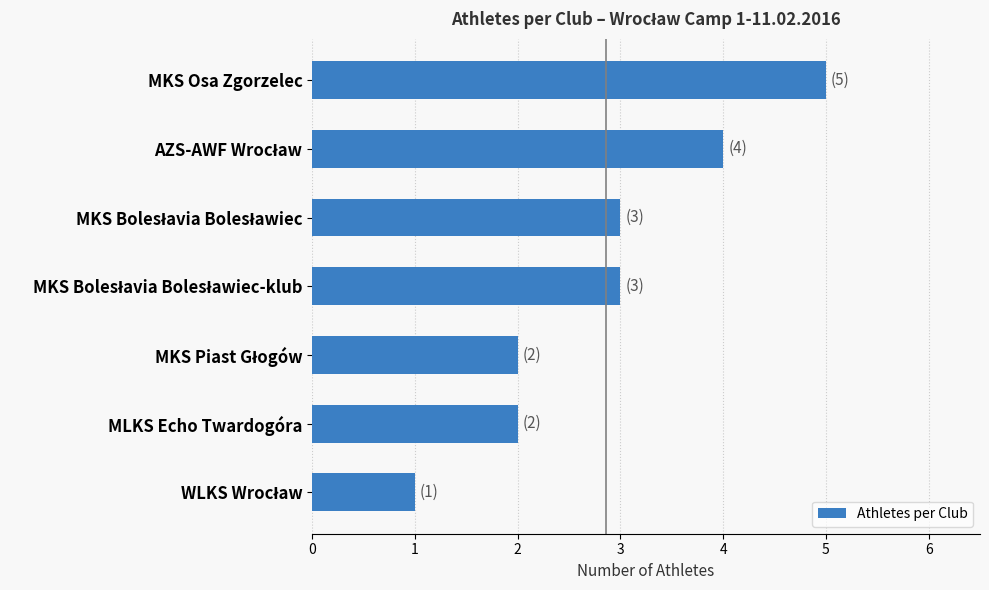

What is the difference between the second highest and minimum values?

3